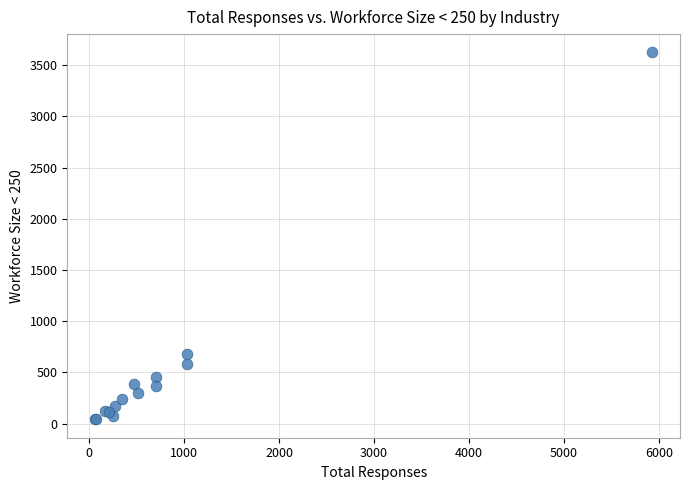

What Y value in the scatter plot is closest to 1832?

683